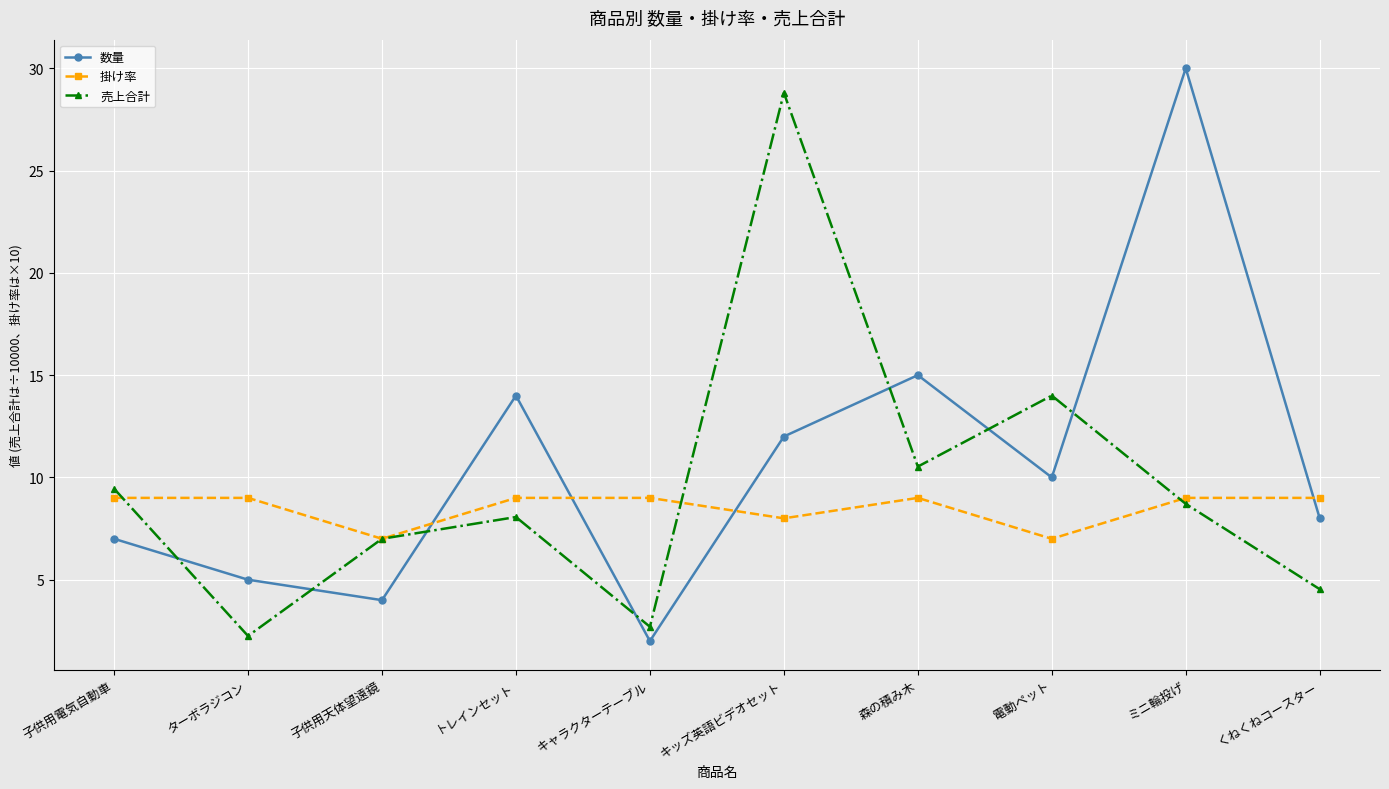

What position from the right is 電動ペット?

3